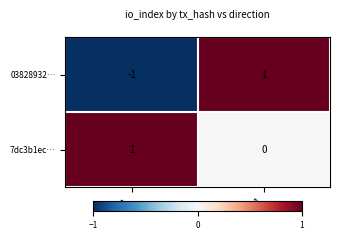

Between -1 and 1, which series saw the biggest shift?

03828932…